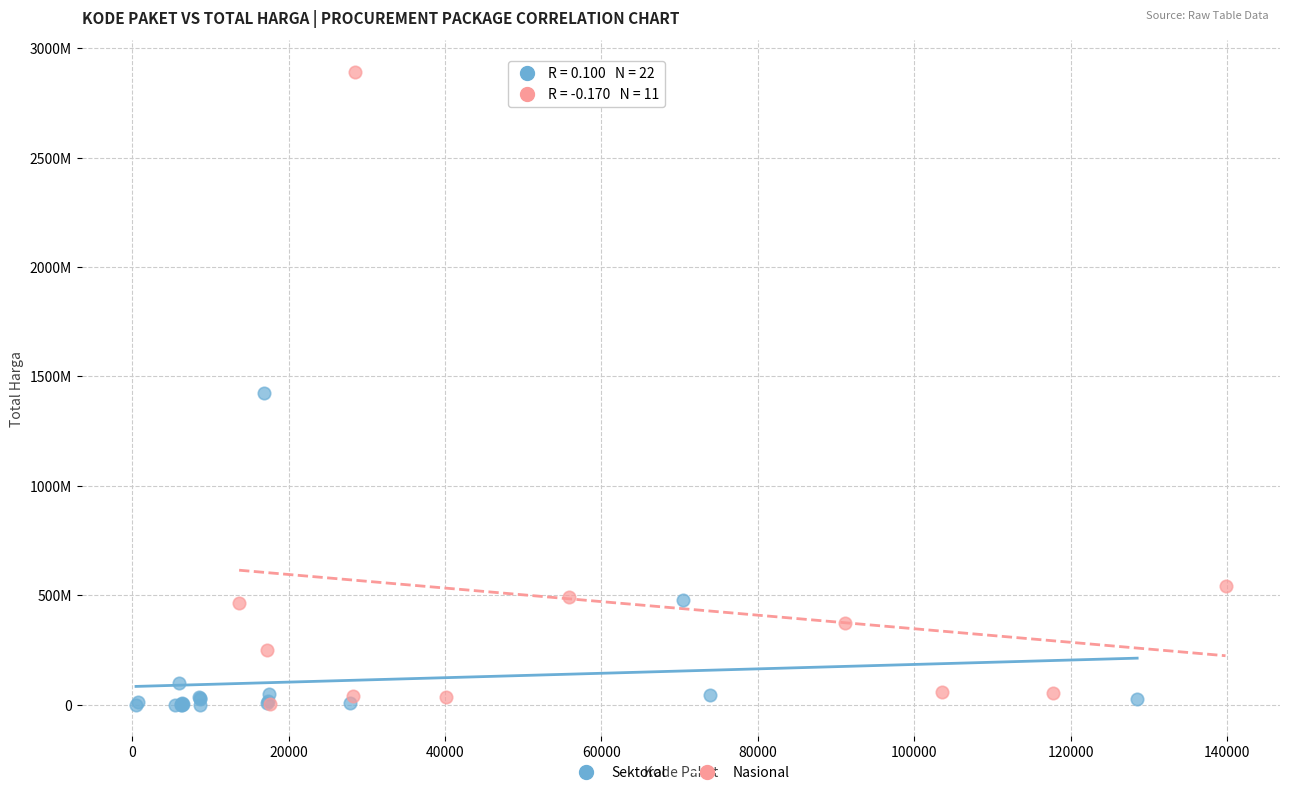

Which series reaches the maximum Y coordinate?

Nasional